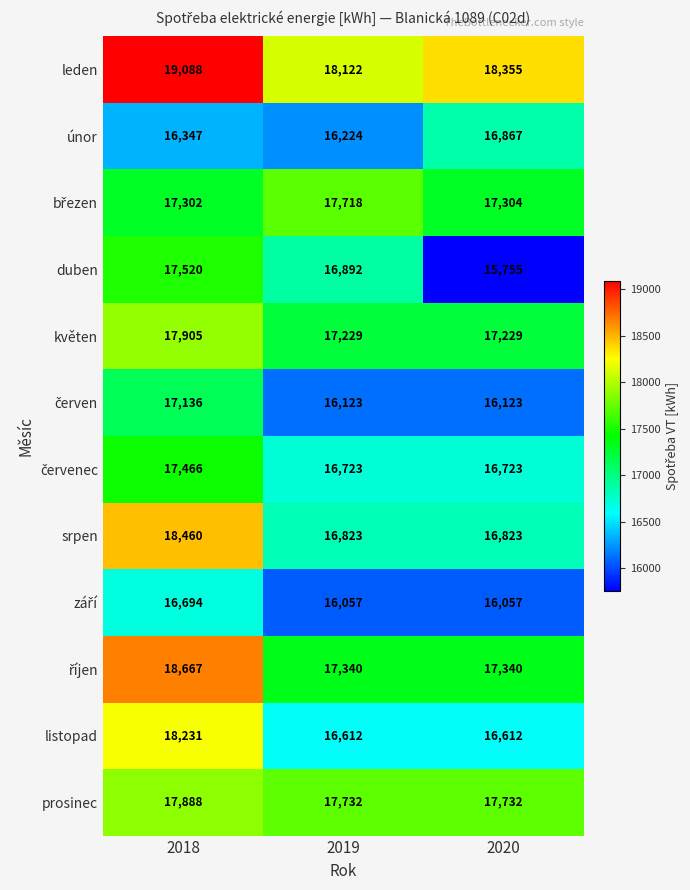

What is the greatest value displayed?

19088